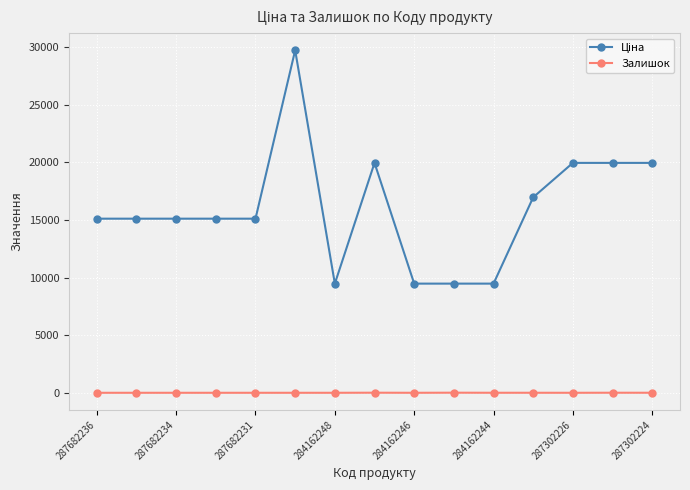

True or false: Залишок has more than 1 interior local peaks.

True